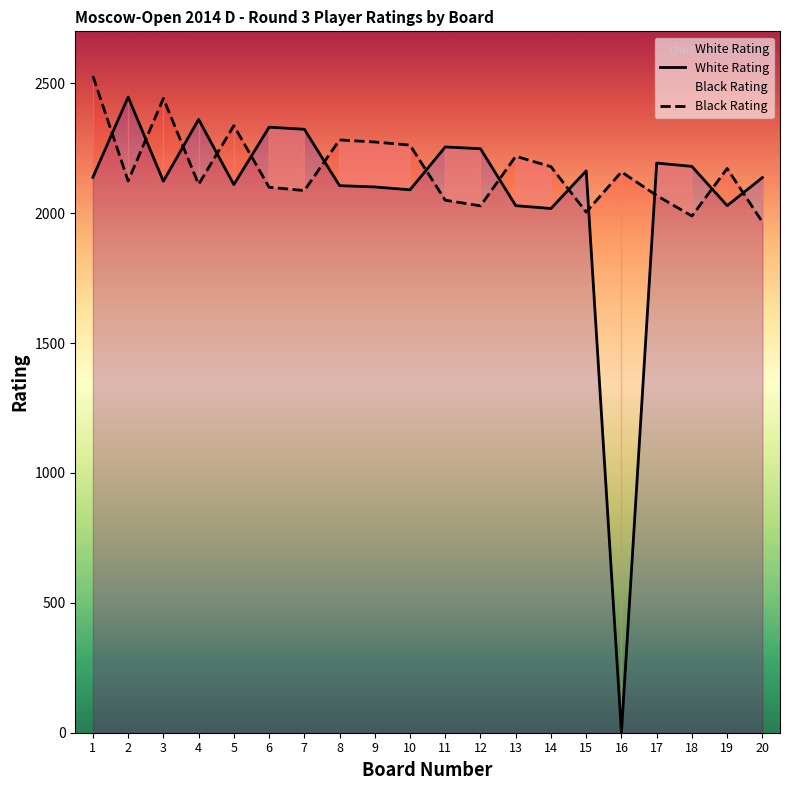

What is the difference between the Black Rating values at 5 and 19?

165